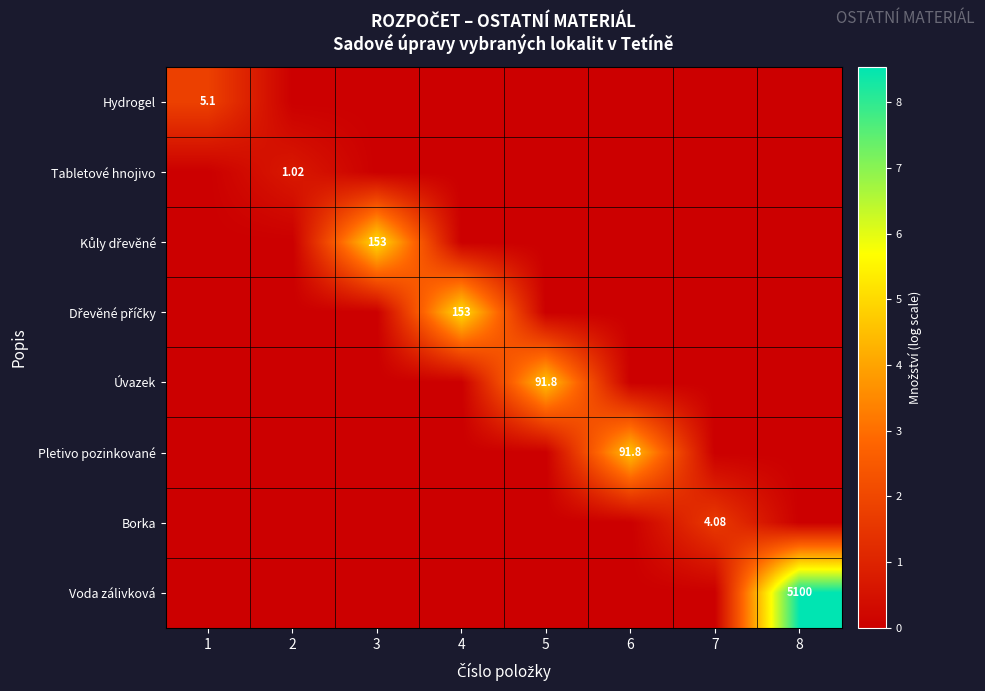

At 7, list the series in order from smallest to largest.

Hydrogel, Tabletové hnojivo, Kůly dřevěné, Dřevěné příčky, Úvazek, Pletivo pozinkované, Voda zálivková, Borka